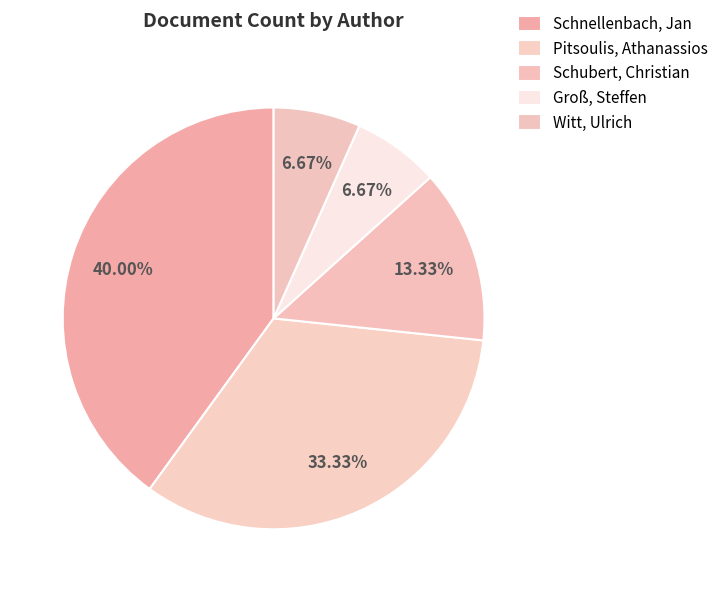

How many segments does this pie chart have?

5